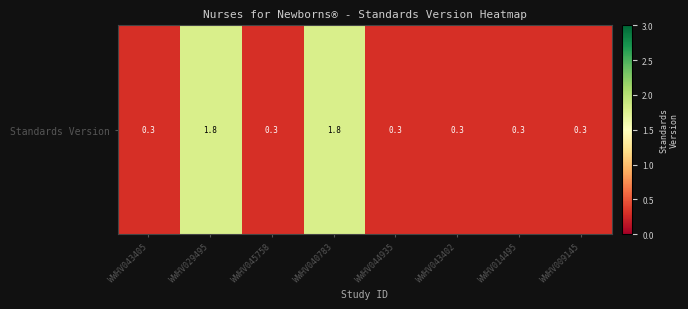

Between WWHV045758 and WWHV029495, which is larger?

WWHV029495